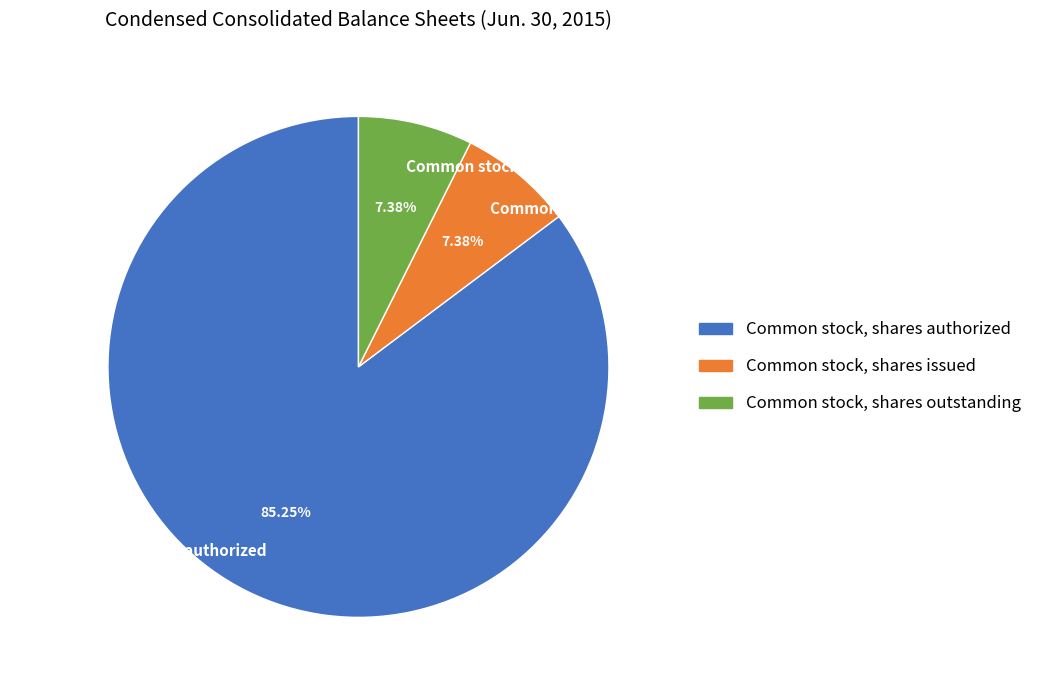

Which category accounts for the majority?

Common stock, shares authorized